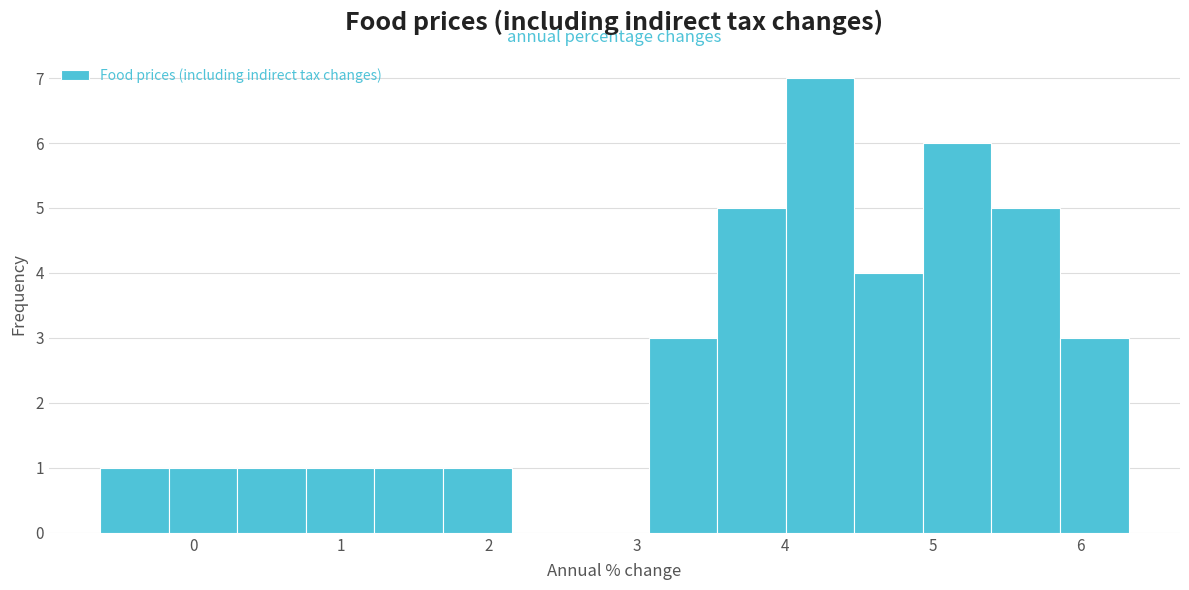

How tall is the bar that spans 5.9 to 6.3 on the x-axis? Neither the bar edges nor the heights are printed on the chart, so give them approximately, as read against the axes.

3